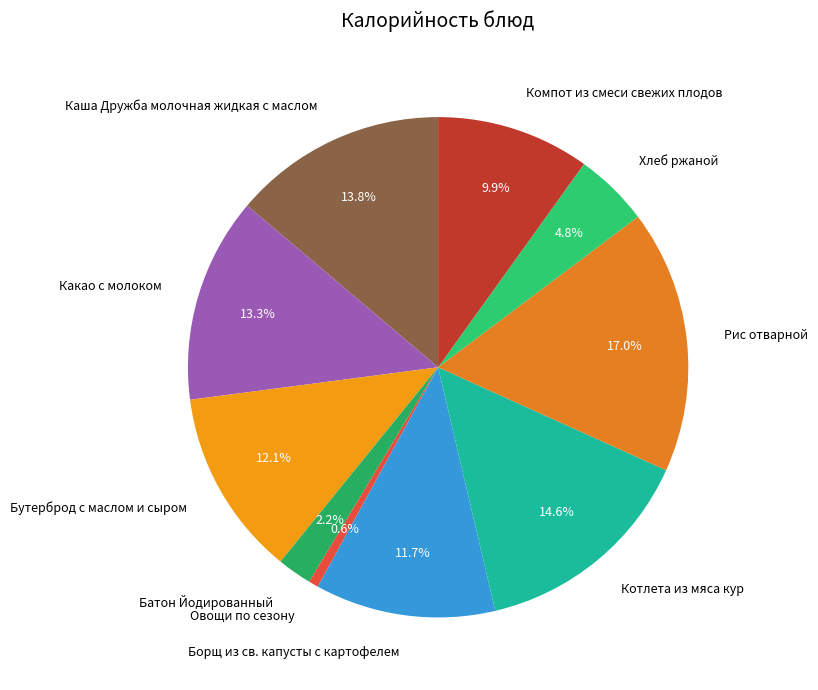

Does any single category account for the majority?

No